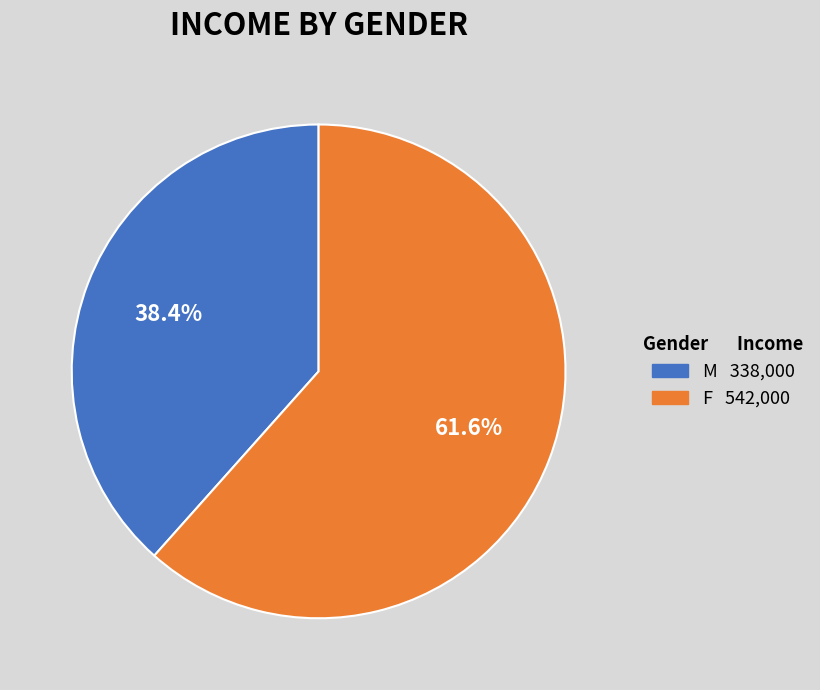

How many segments does this pie chart have?

2